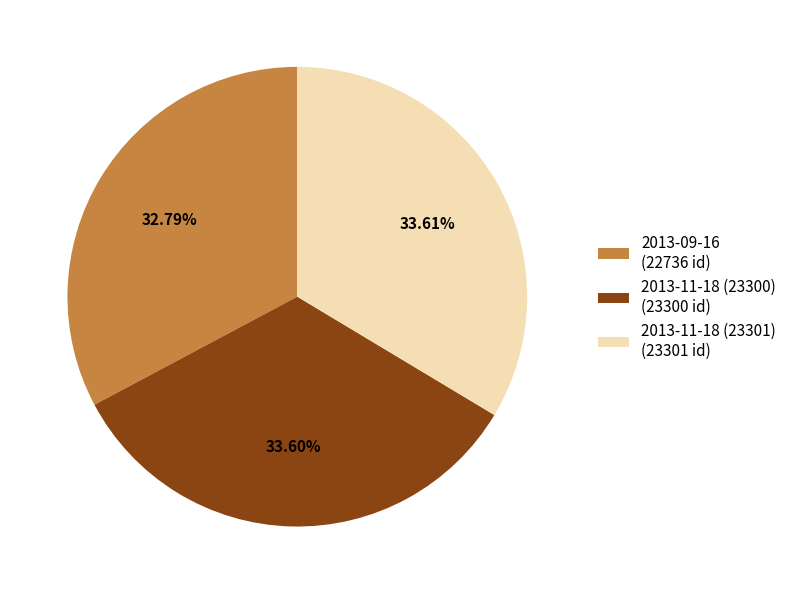

Approximately how many times larger is the value at 2013-11-18 (23300) (23300 id) compared to 2013-09-16 (22736 id)?

1.0